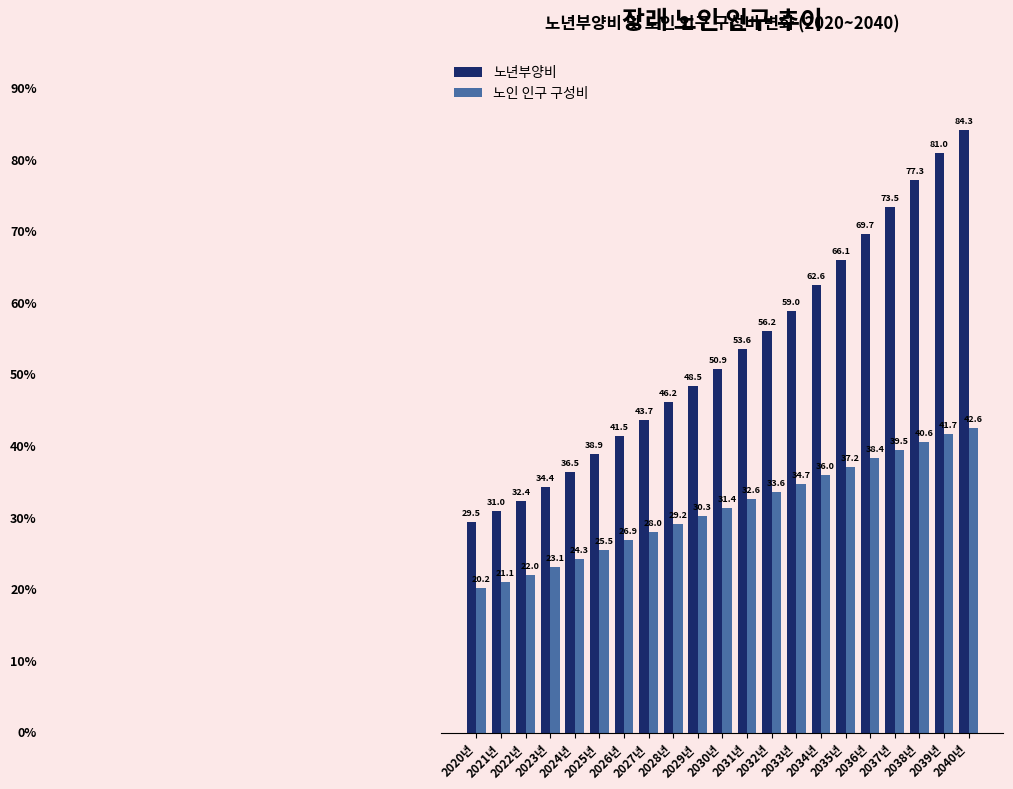

List the labels in order of 노년부양비 value, largest first.

2040년, 2039년, 2038년, 2037년, 2036년, 2035년, 2034년, 2033년, 2032년, 2031년, 2030년, 2029년, 2028년, 2027년, 2026년, 2025년, 2024년, 2023년, 2022년, 2021년, 2020년